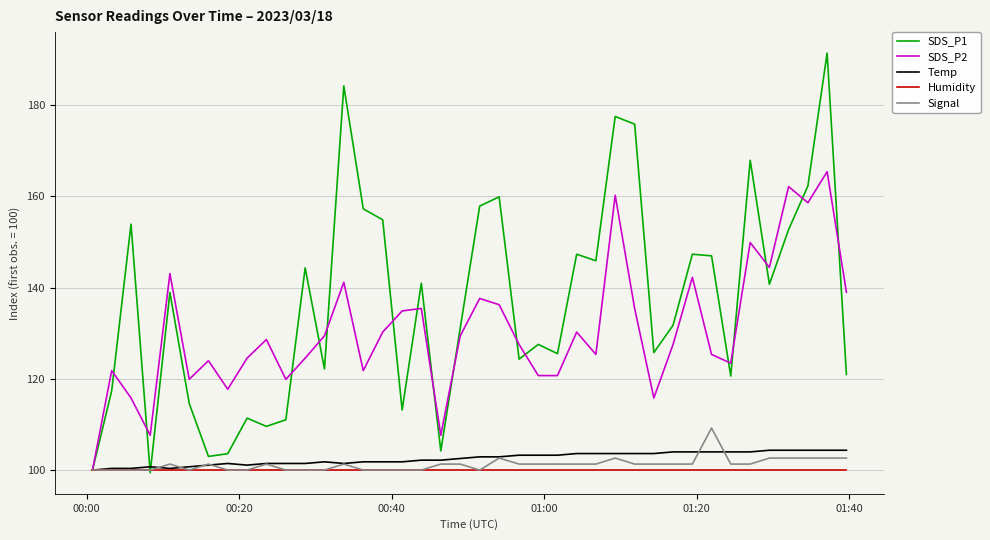

What is the average value of the SDS_P1 series?

136.6